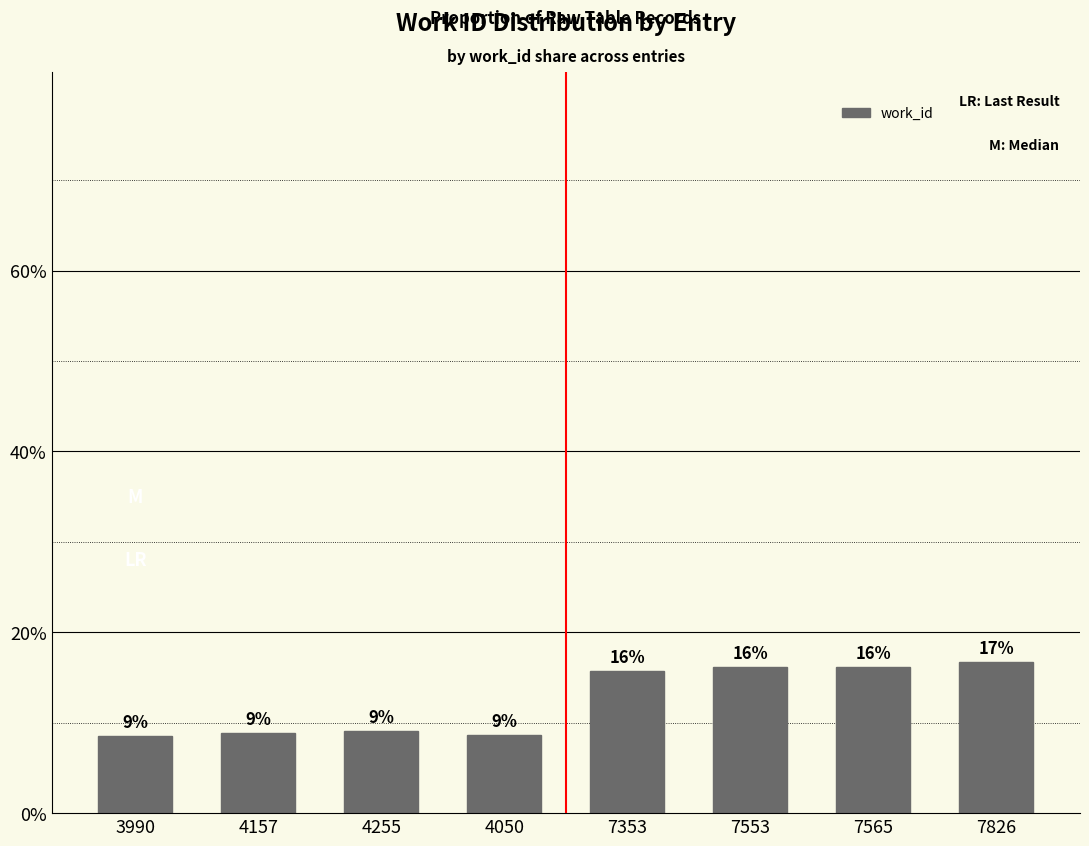

The chart shows a value of 8.9 at 4157. True or false?

True